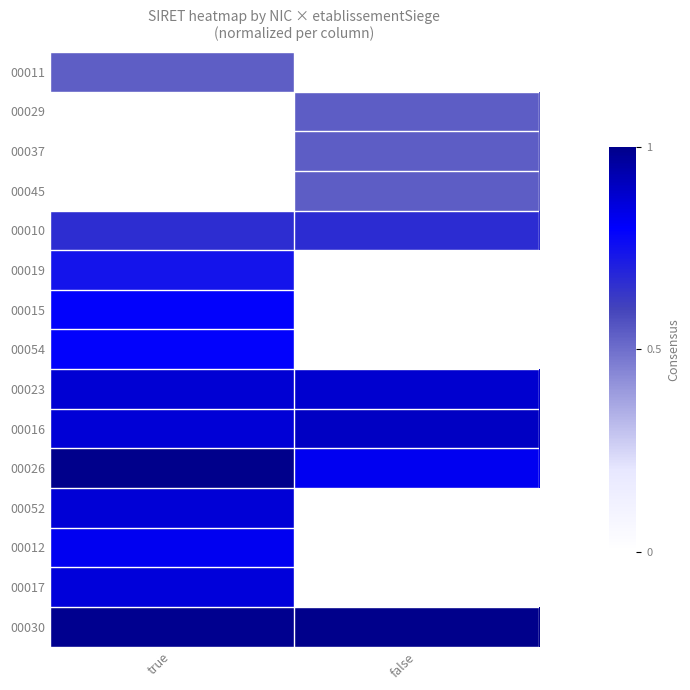

At how many categories does at least one series exceed 0?

2